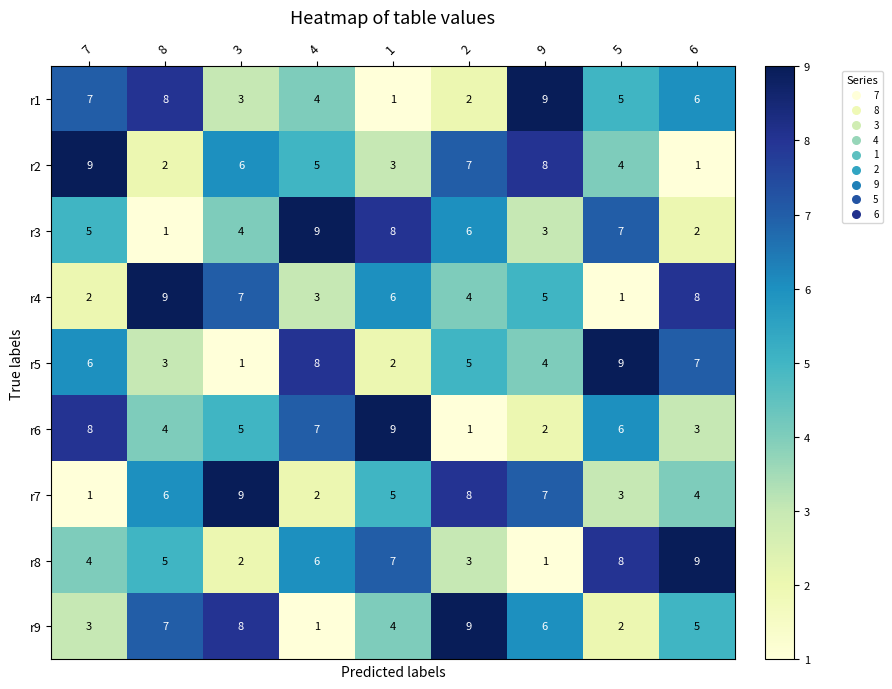

What is the sum of the r4 values at 1 and 4?

9